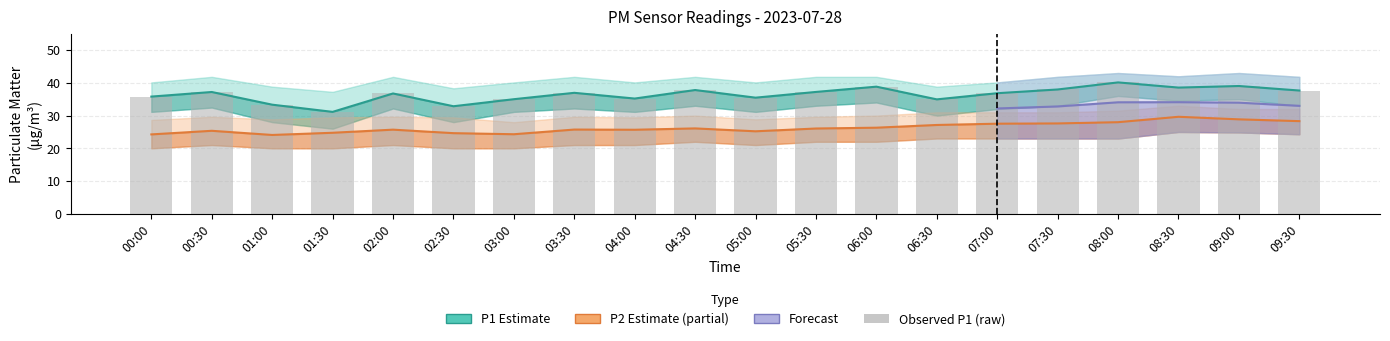

At which category does the chart reach its peak across all series?

08:00